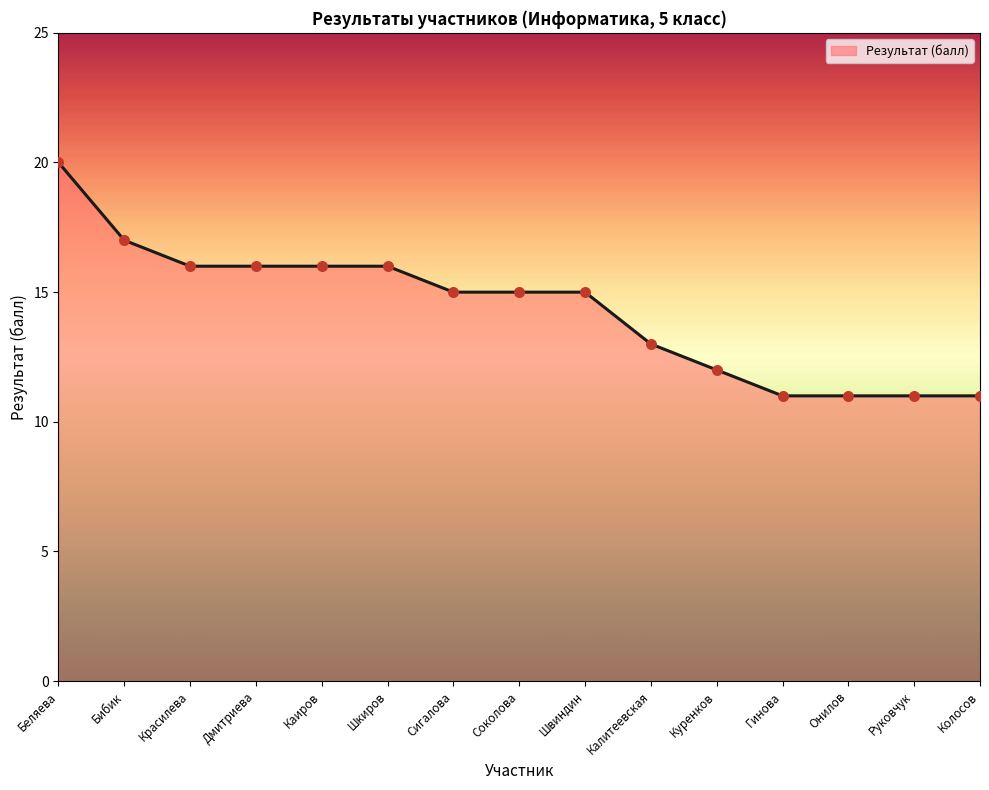

What is the ratio of the value at Дмитриева to the value at Онилов?

1.5